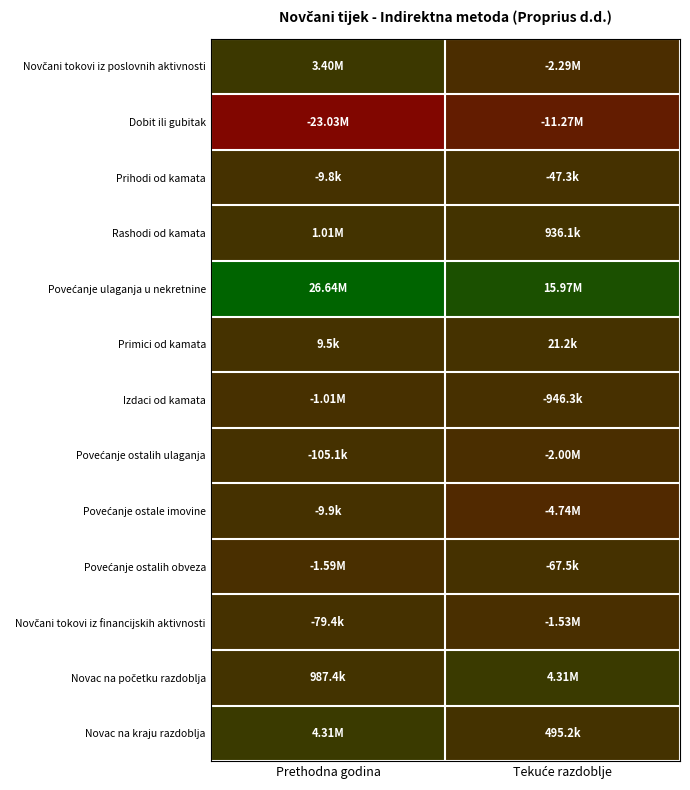

Between Prethodna godina and Tekuće razdoblje, which series saw the biggest shift?

Dobit ili gubitak